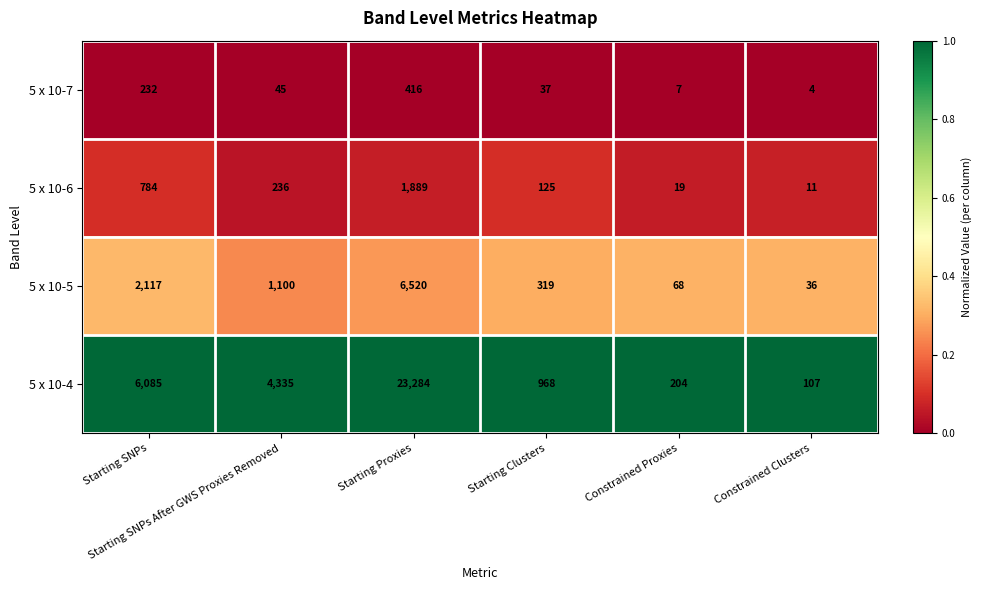

Which category has the highest value across all series?

Starting Proxies